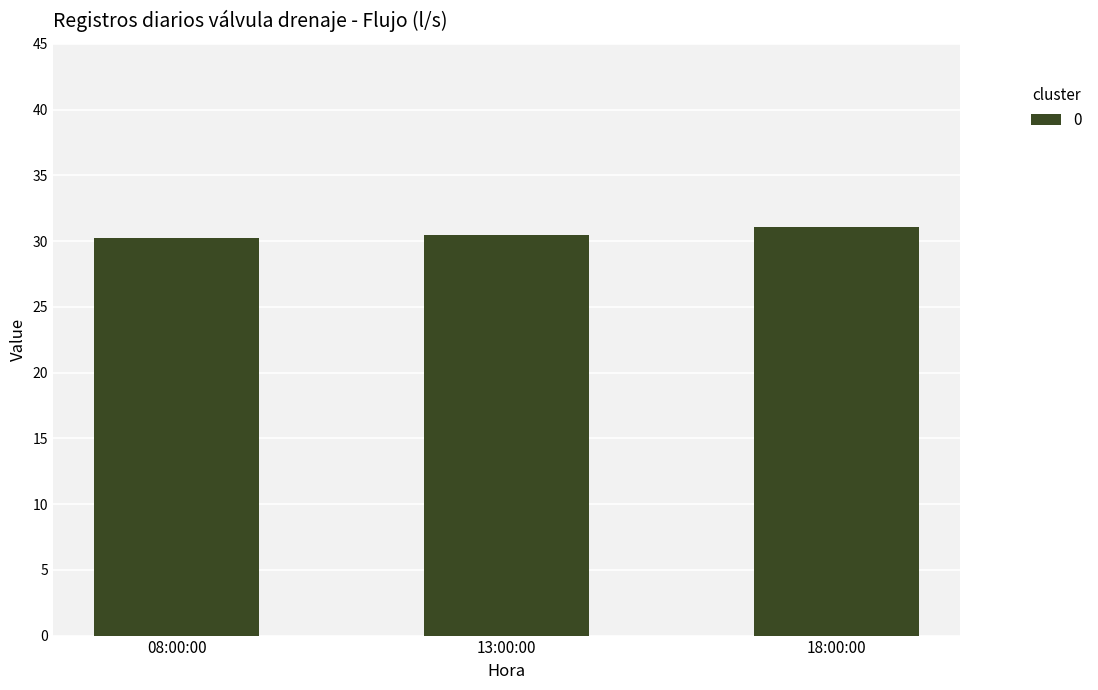

At which category does the chart reach its peak across all series?

18:00:00